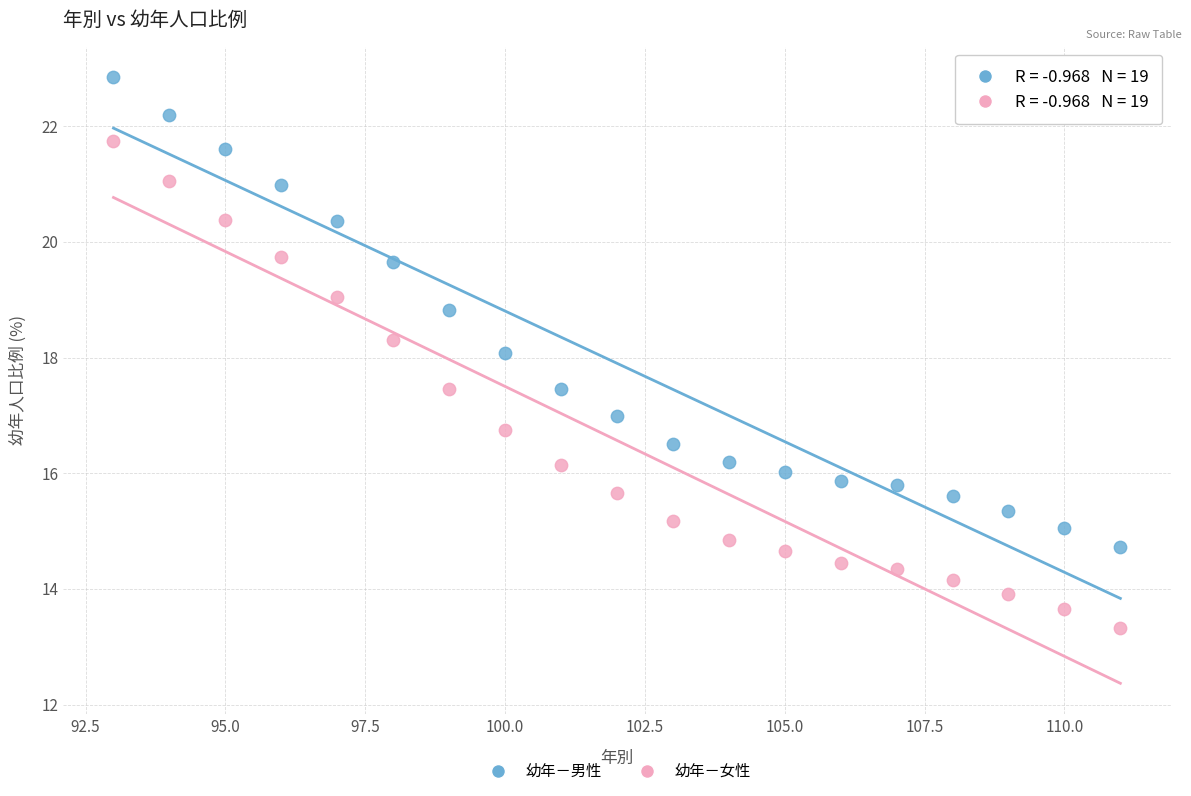

Which series contains the lowest Y value?

幼年－女性